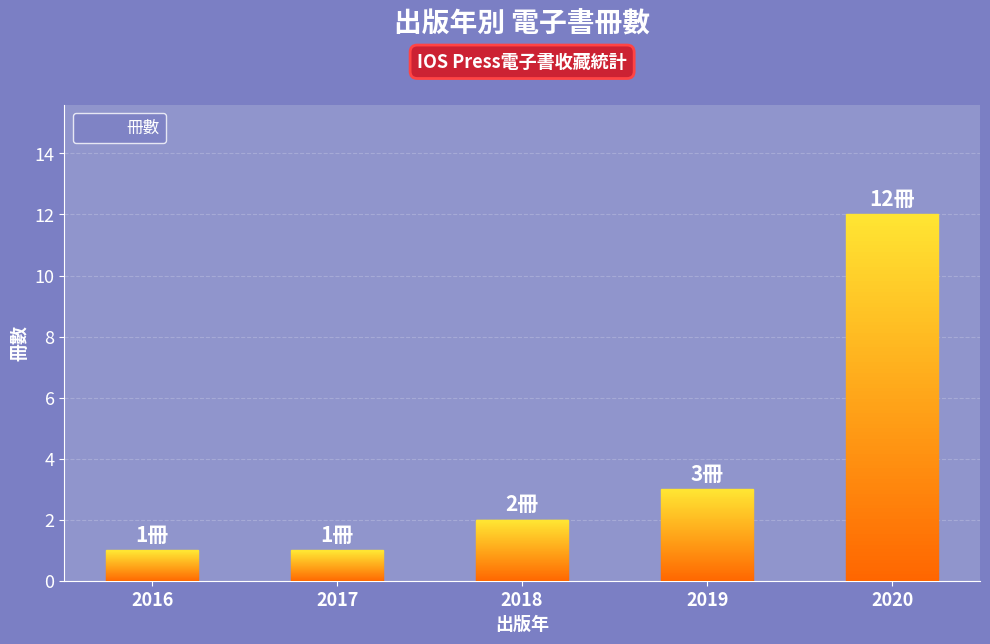

Is it true that the value at 2019 is 3?

True